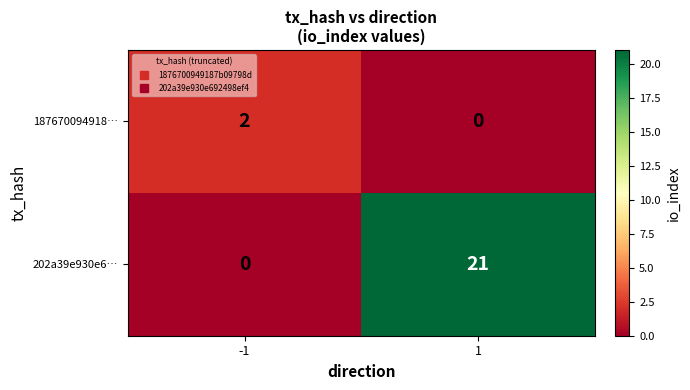

List the series in order of their overall mean, highest first.

202a39e930e6…, 187670094918…